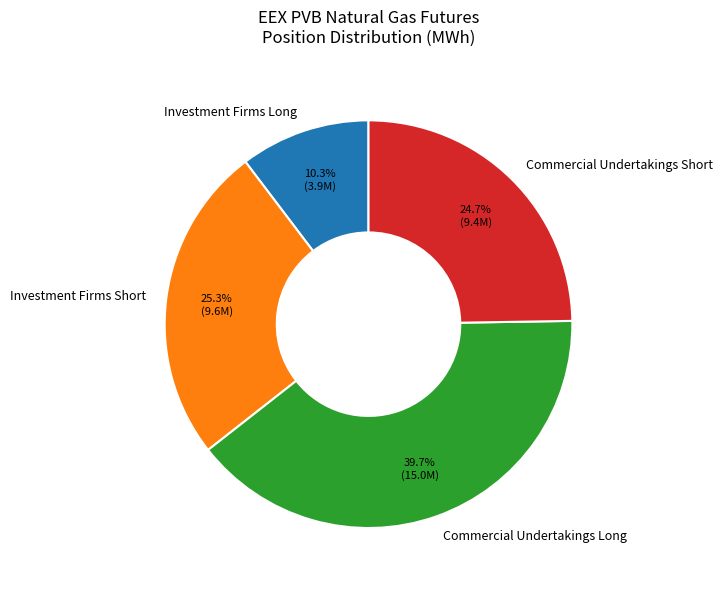

Count the number of slices in the pie.

4